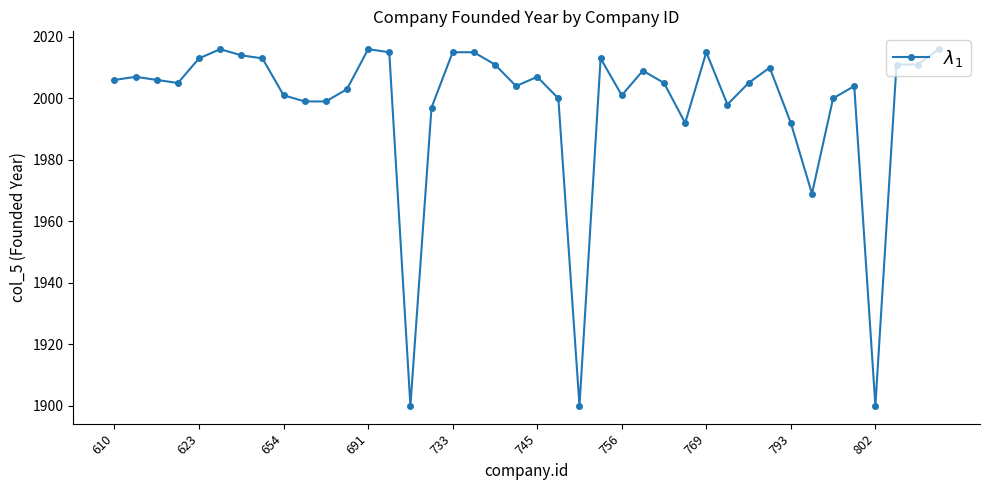

What is the value of the 14th point from the left?

2015